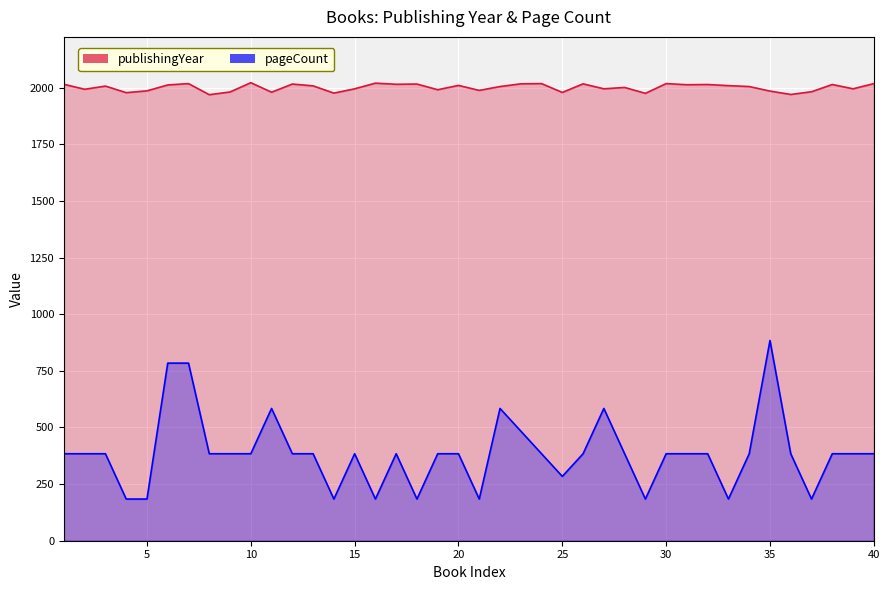

True or false: pageCount and publishingYear cross at least once.

False